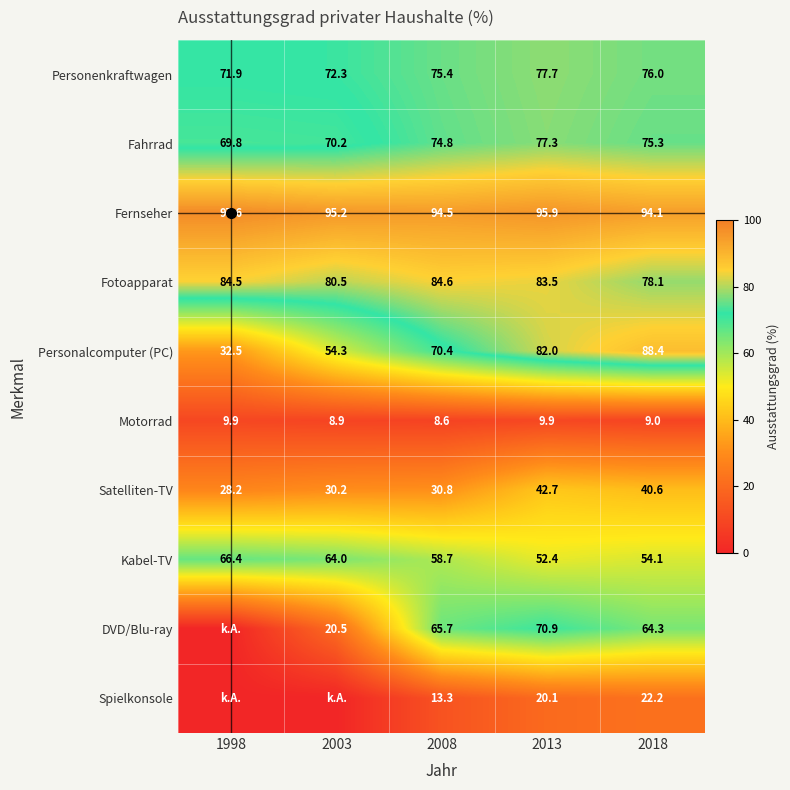

At how many categories does at least one series exceed 86?

5